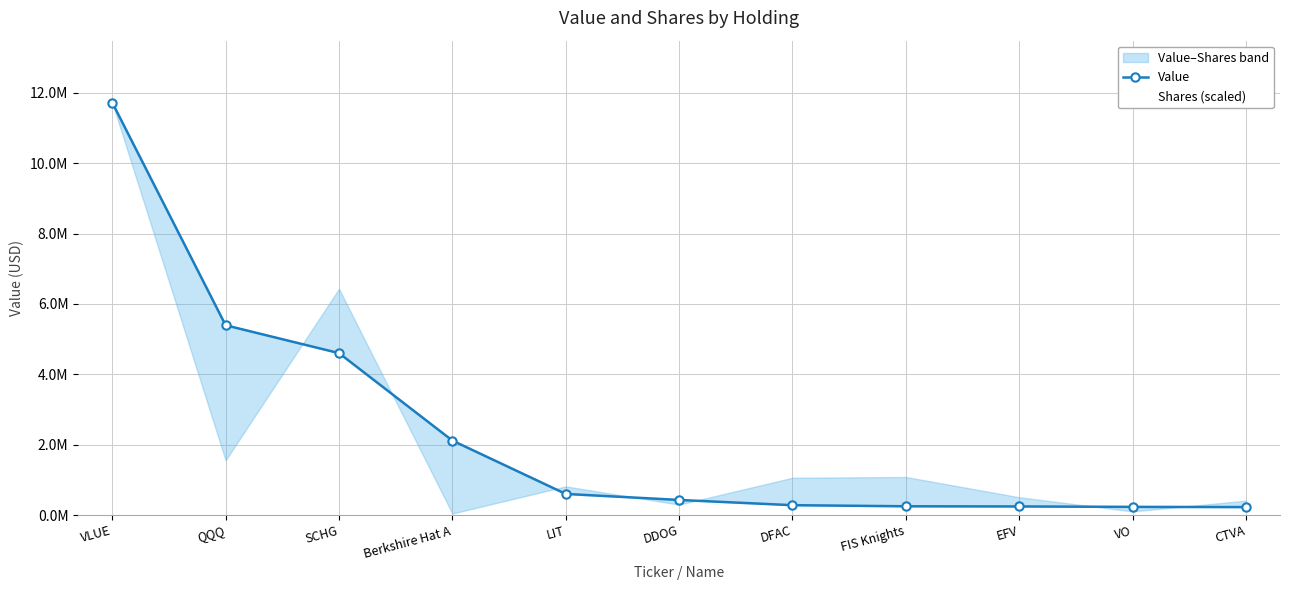

How many data points does each series have?

11